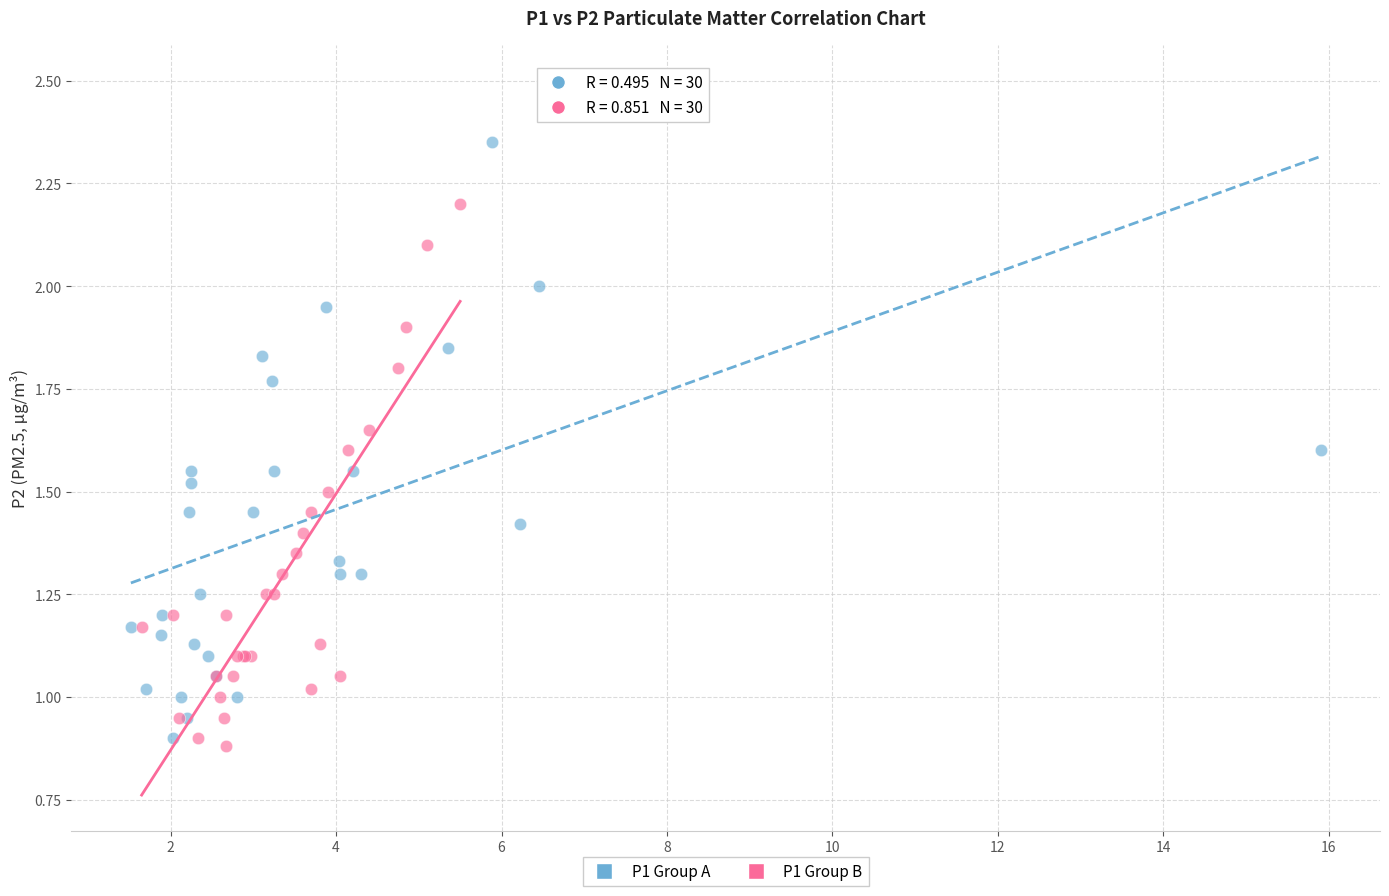

Which series has the widest spread of Y values?

P1 Group A